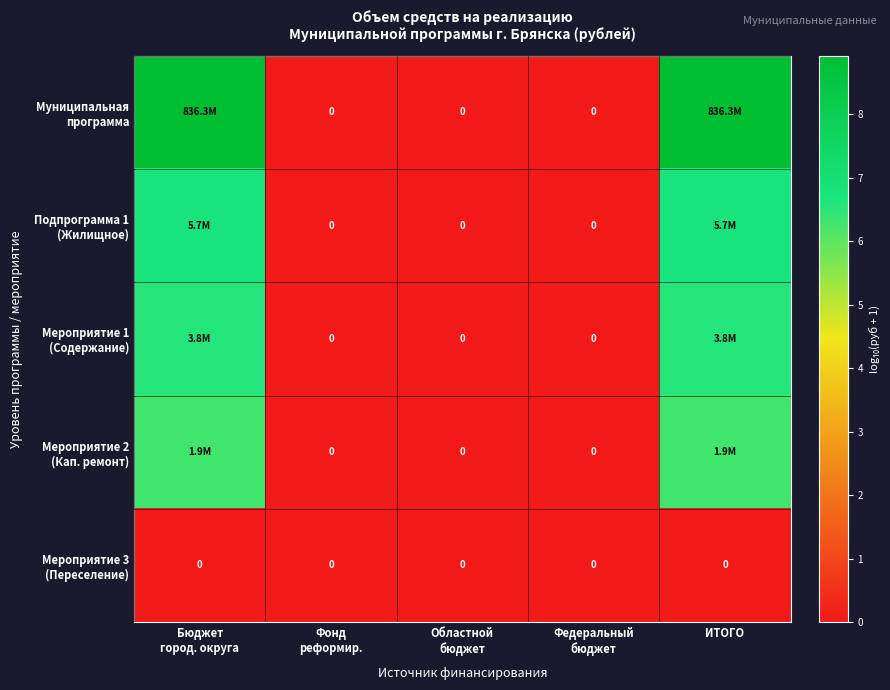

At how many categories does at least one series exceed 8?

2